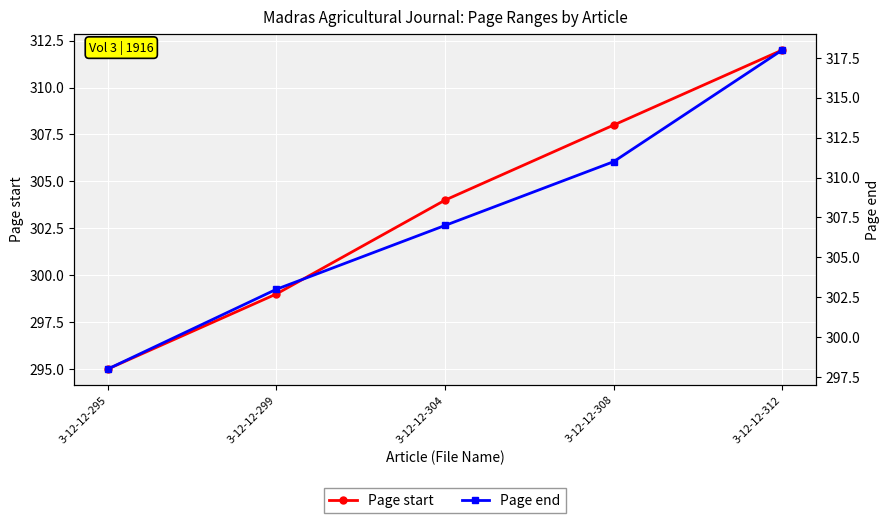

Reading right to left, list all the values displayed in this chart.

Page start: 312	308	304	299	295
Page end: 318	311	307	303	298